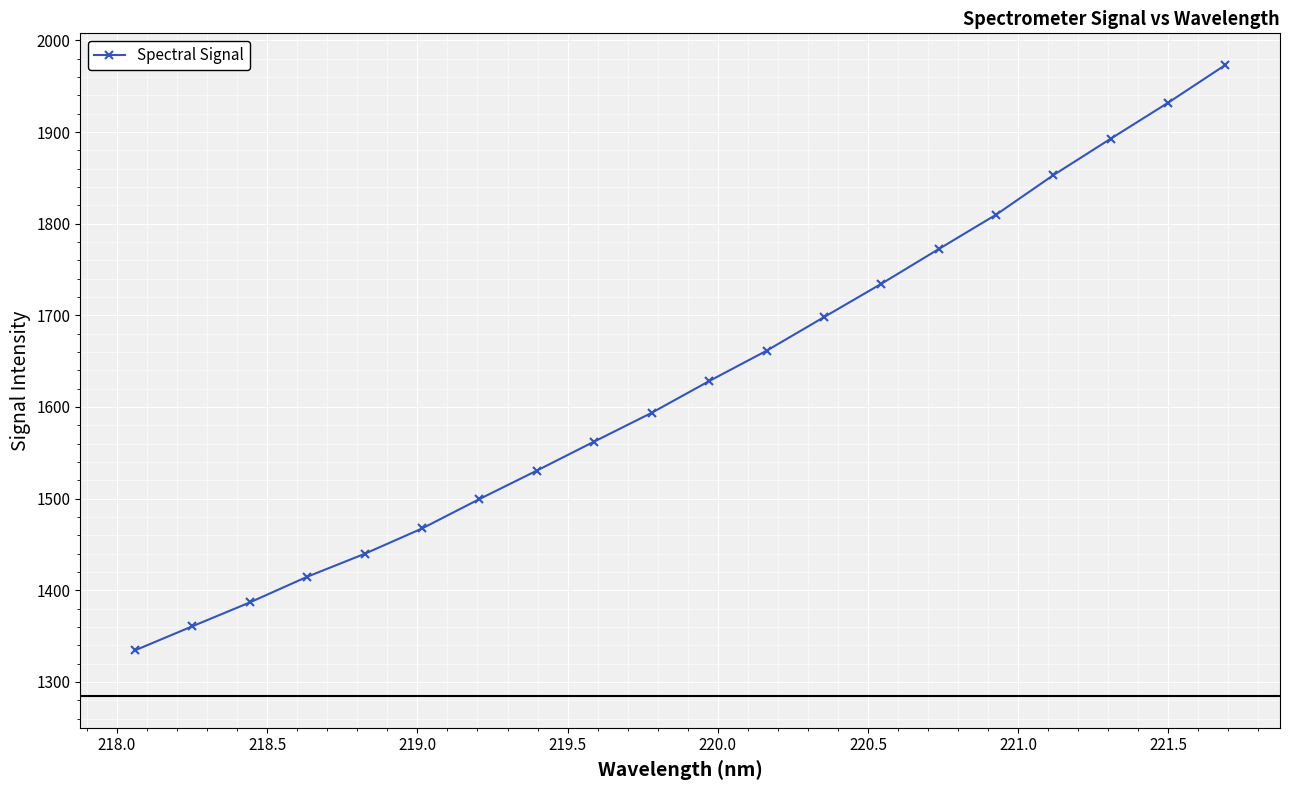

Reading right to left, list all the values displayed in this chart.

1973.3	1932.0	1892.8	1853.0	1809.8	1772.3	1734.4	1698.0	1661.3	1628.2	1593.6	1562.3	1530.6	1499.5	1467.4	1439.7	1414.7	1386.7	1360.7	1334.4